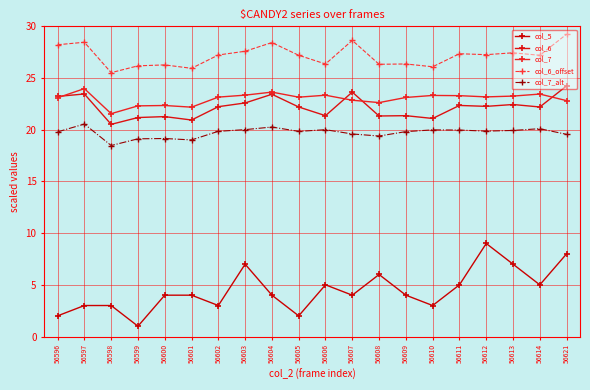

Does the chart have visible grid lines?

Yes